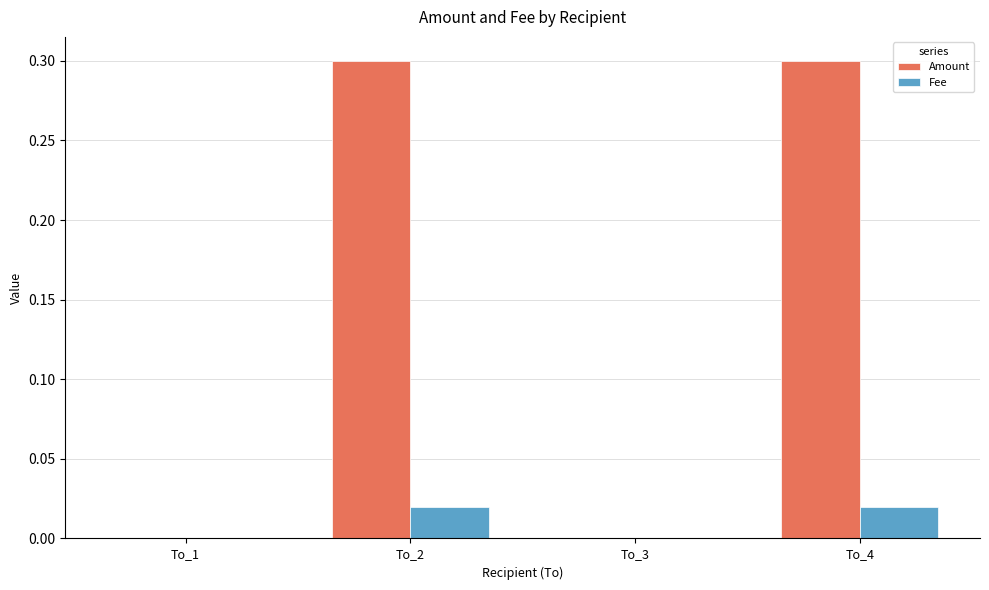

What value does the Amount series have at To_4?

0.3